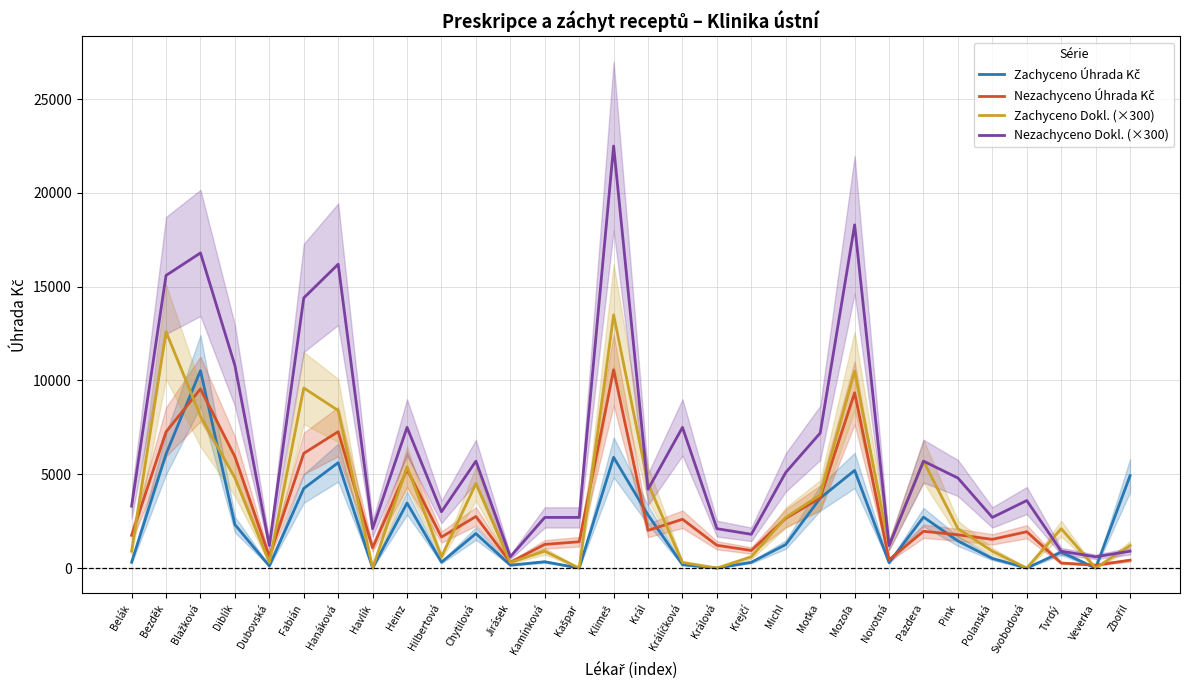

What is the total value across all series at Michl?

11707.0